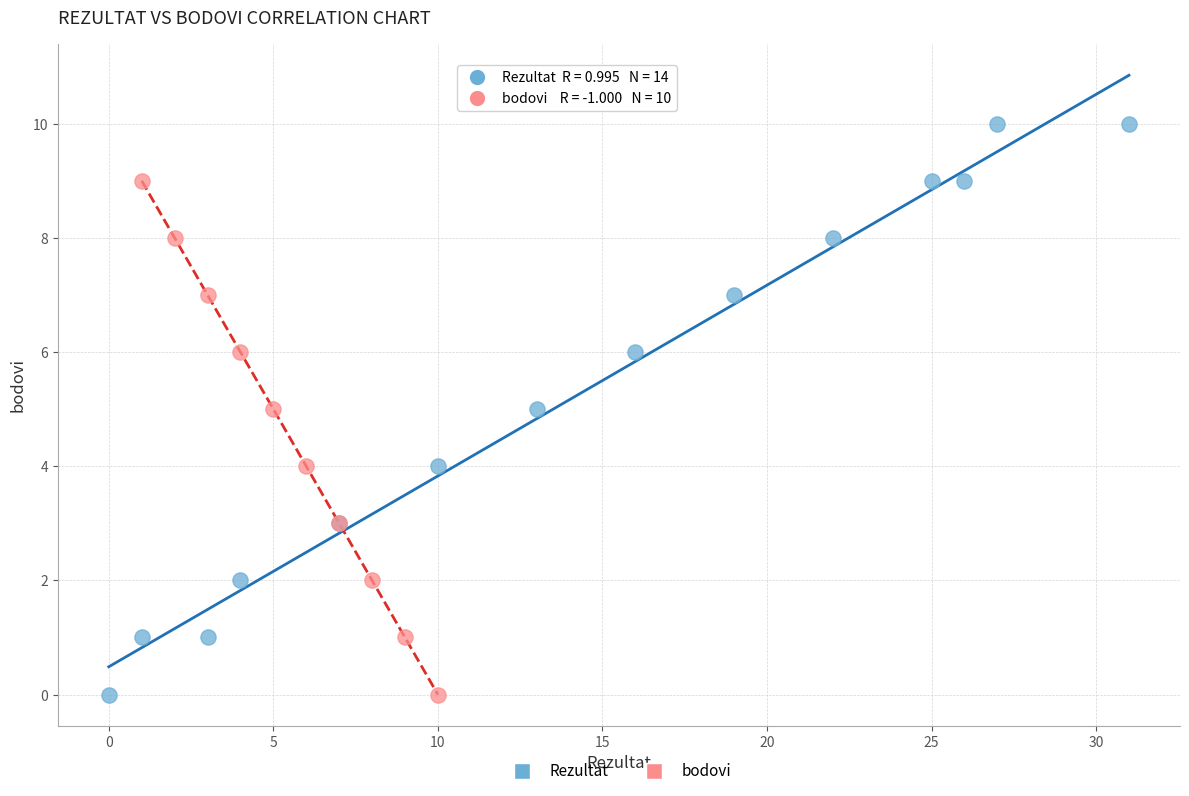

Which series has the largest Y range (max minus min)?

Rezultat